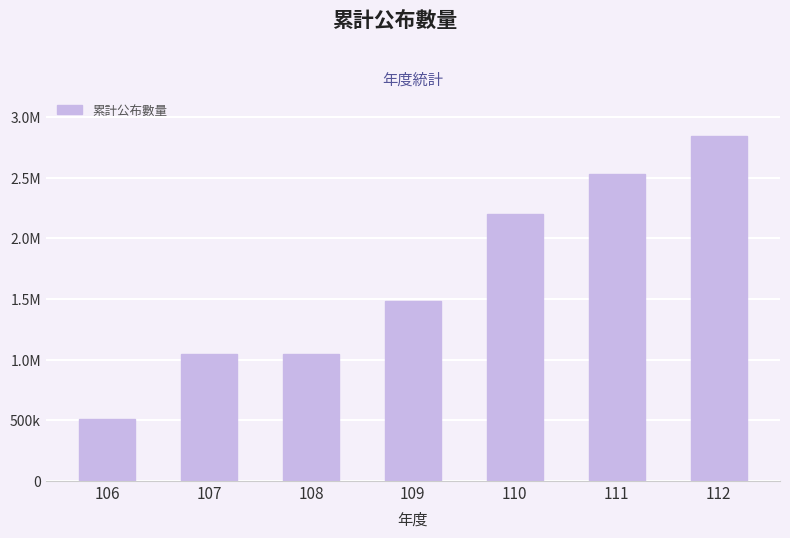

What is the maximum value shown in the chart?

2845131